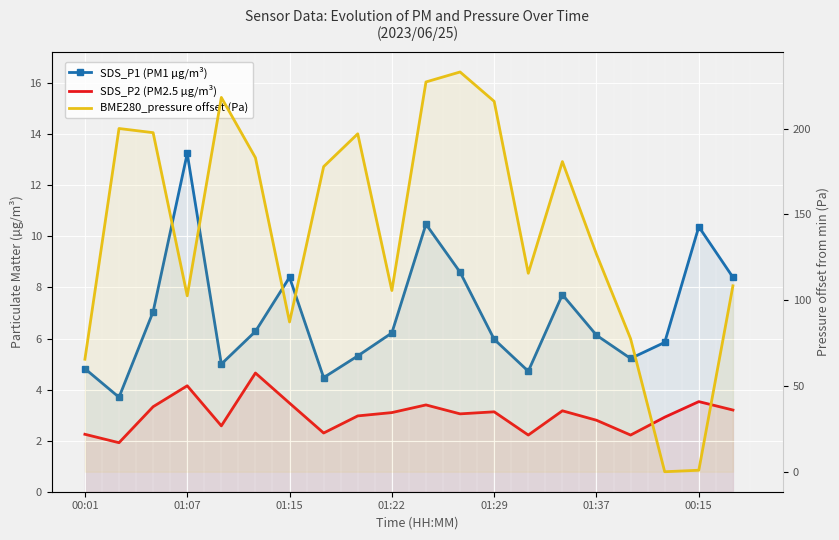

What is the spread (max minus min) of values at 16?

75.3